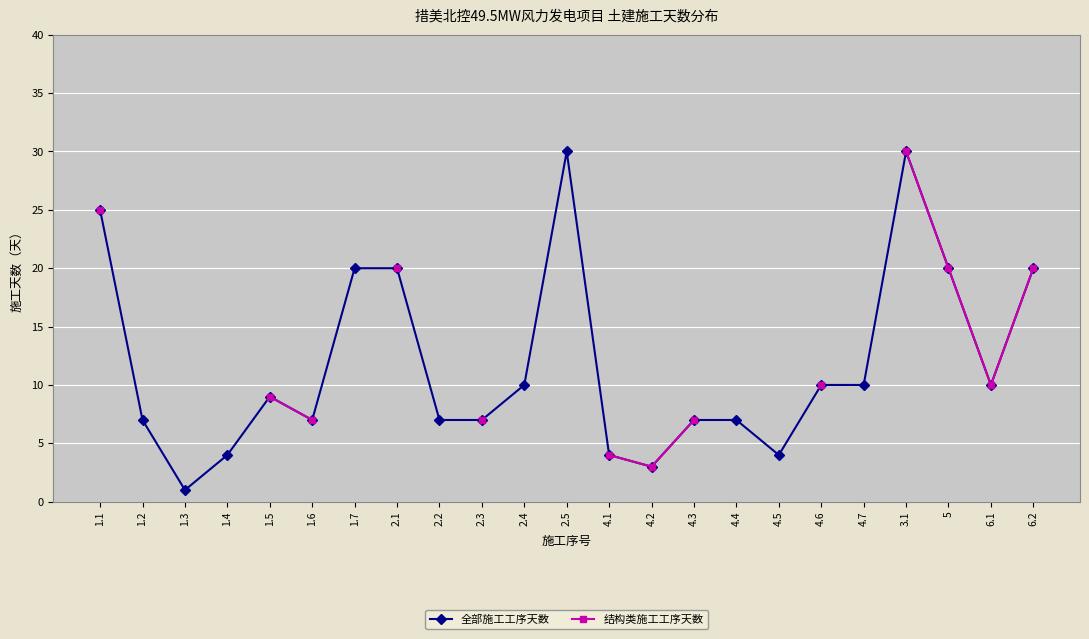

True or false: 全部施工工序天数 and 结构类施工工序天数 cross at least once.

False